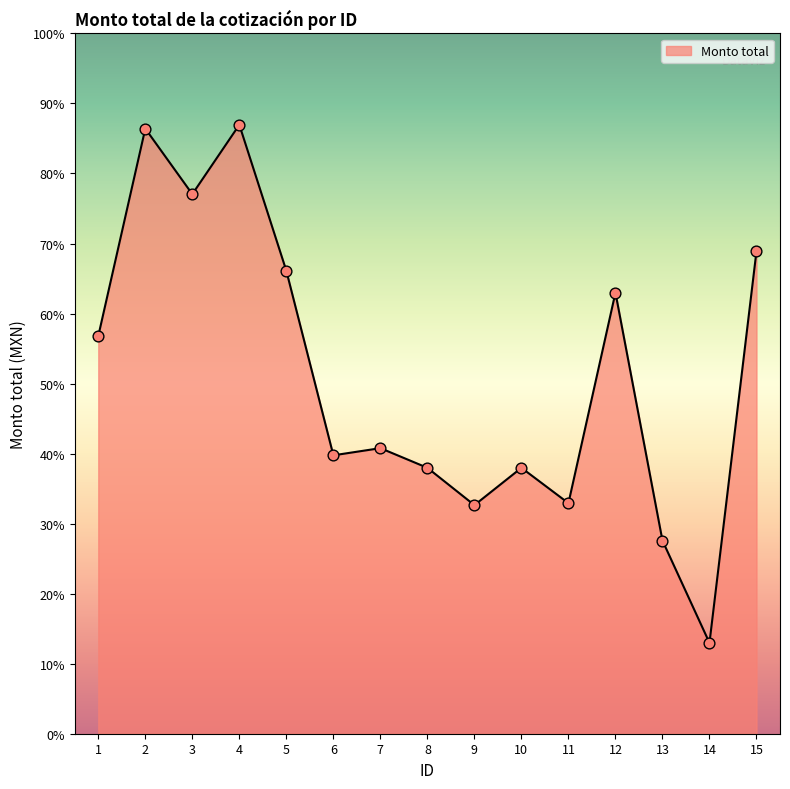

Between 12 and 7, which is larger?

12